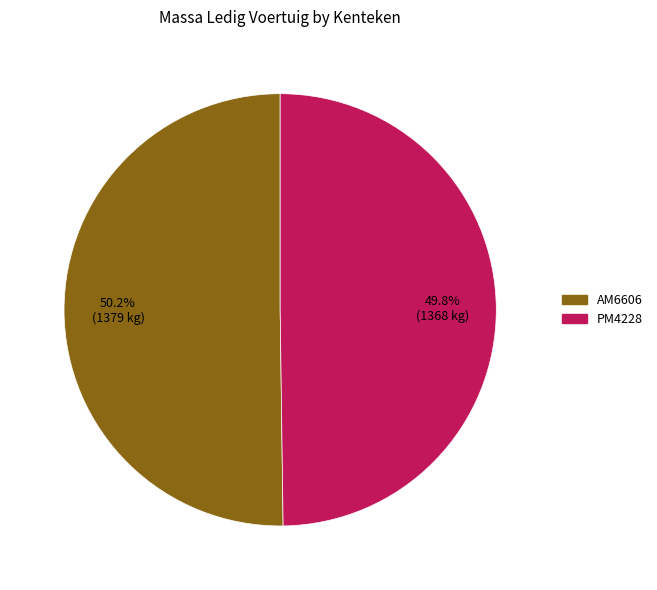

How many slices are in this pie chart?

2